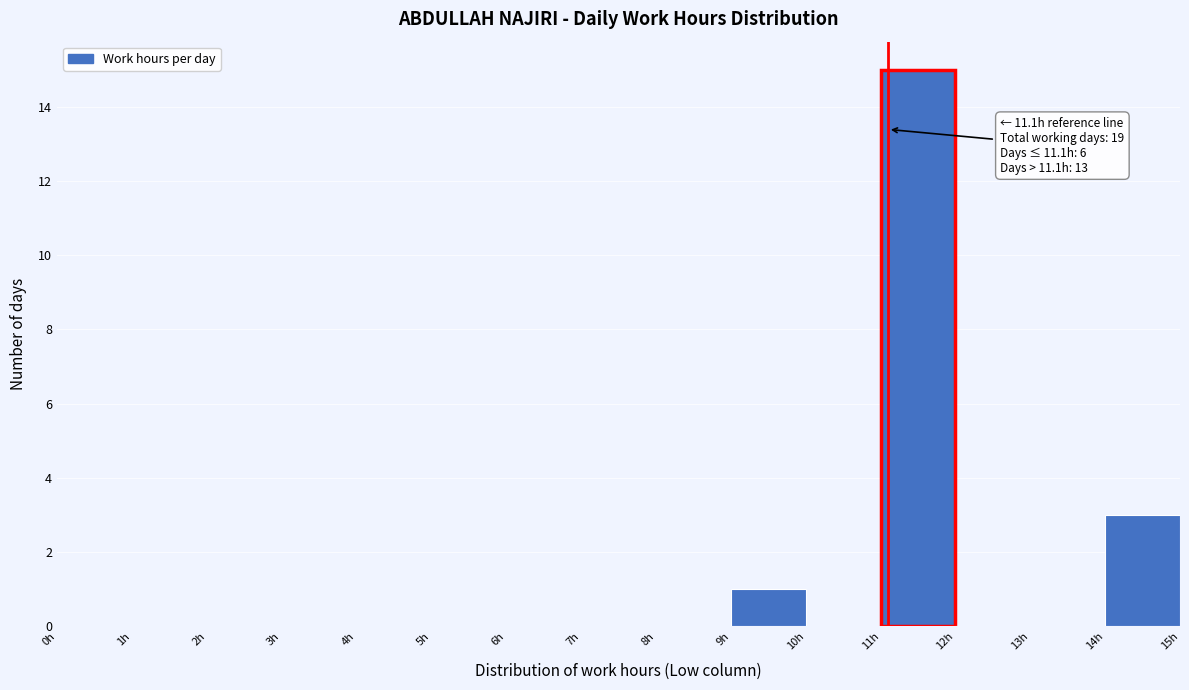

Which range on the x-axis has the tallest bar?

11 to 12